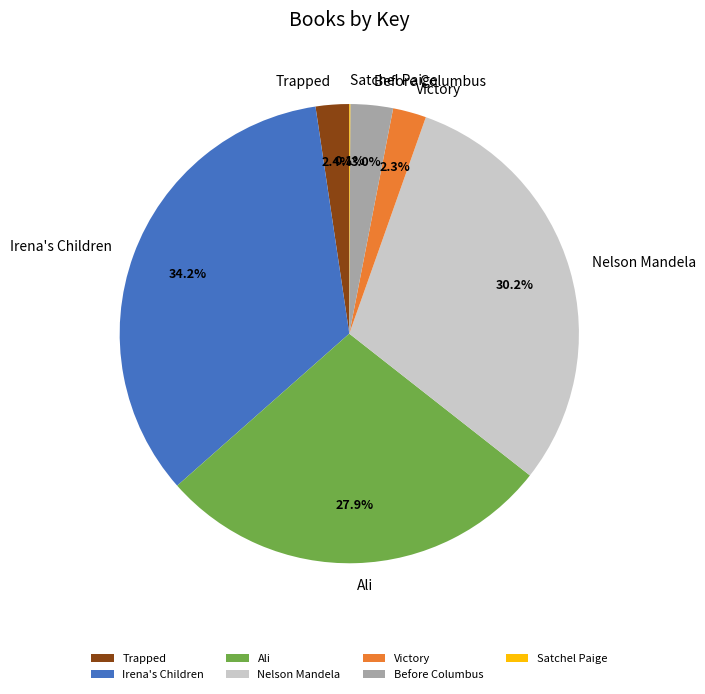

Is there a majority slice in this chart?

No